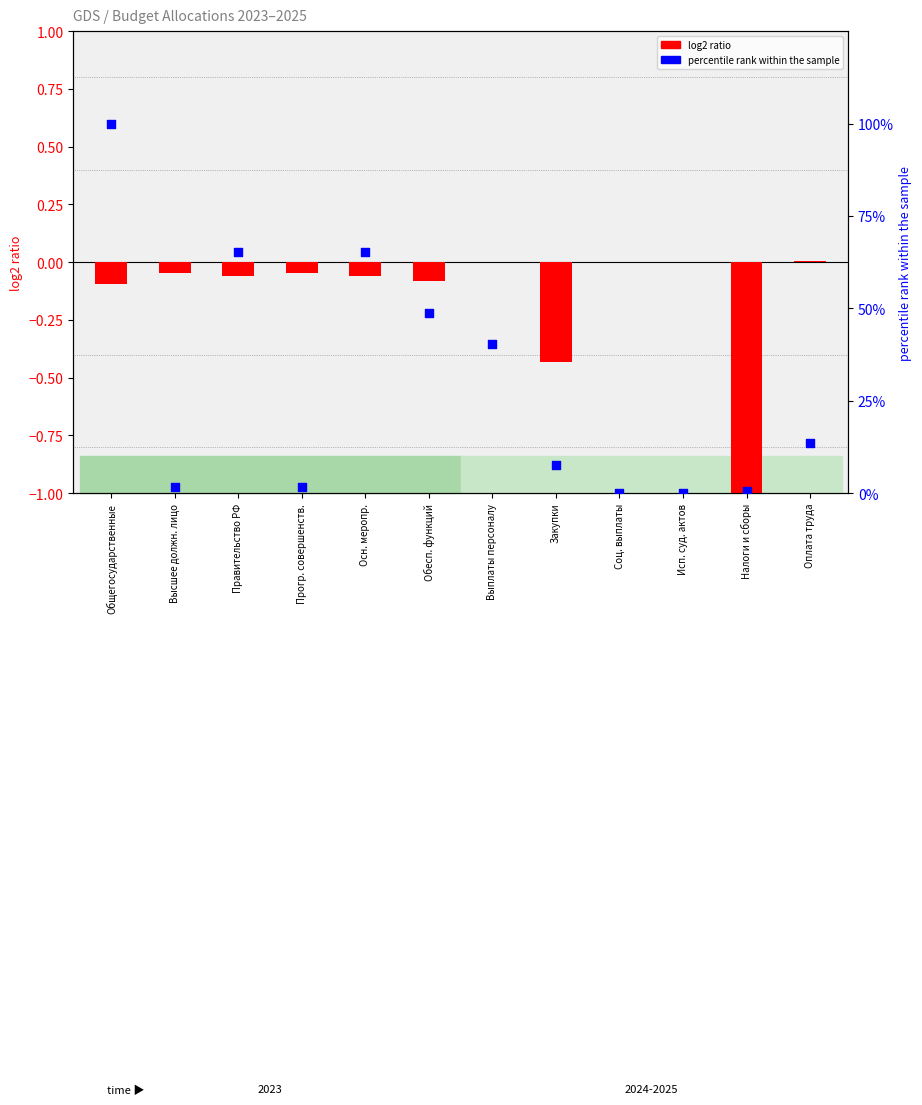

Which series contains the lowest Y value?

log2 ratio